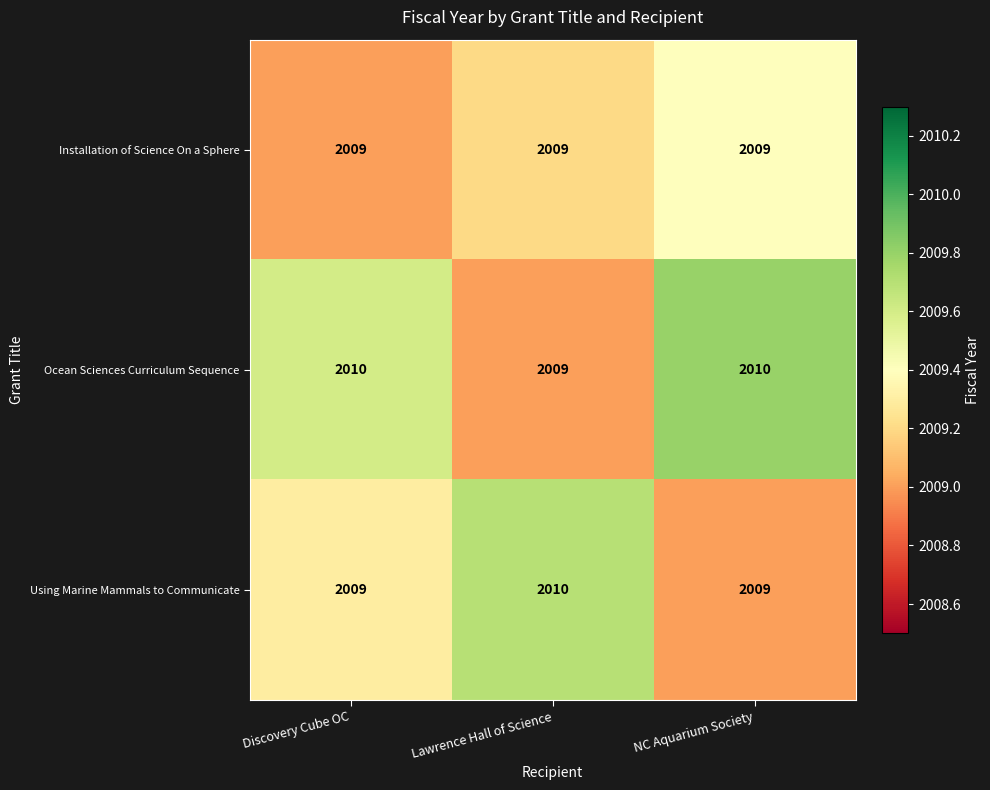

Reading left to right, list all the values displayed in this chart.

Installation of Science On a Sphere: 2009	2009	2009
Ocean Sciences Curriculum Sequence: 2010	2009	2010
Using Marine Mammals to Communicate: 2009	2010	2009